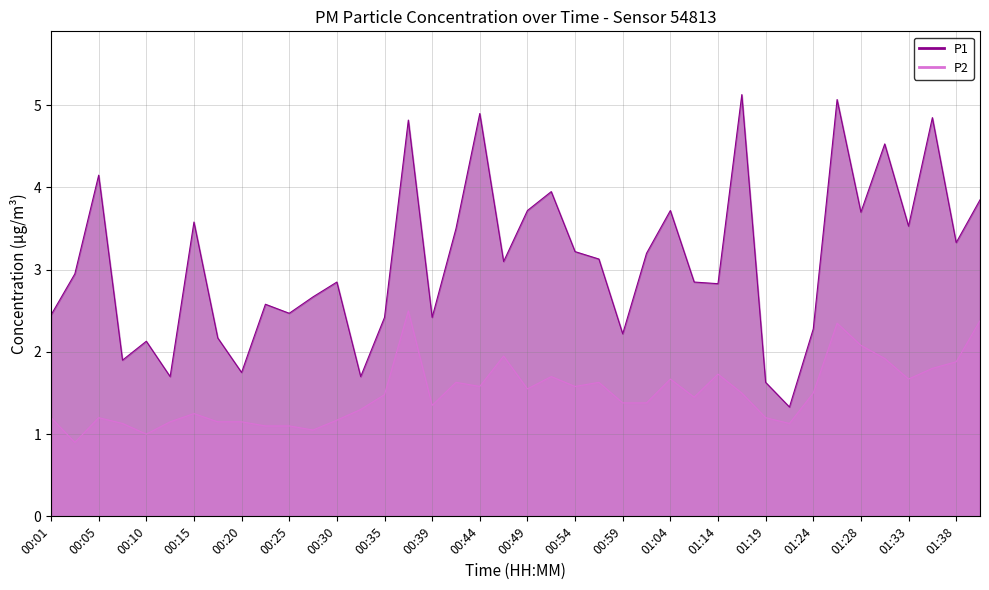

How many interior local valleys does the P2 series have?

10